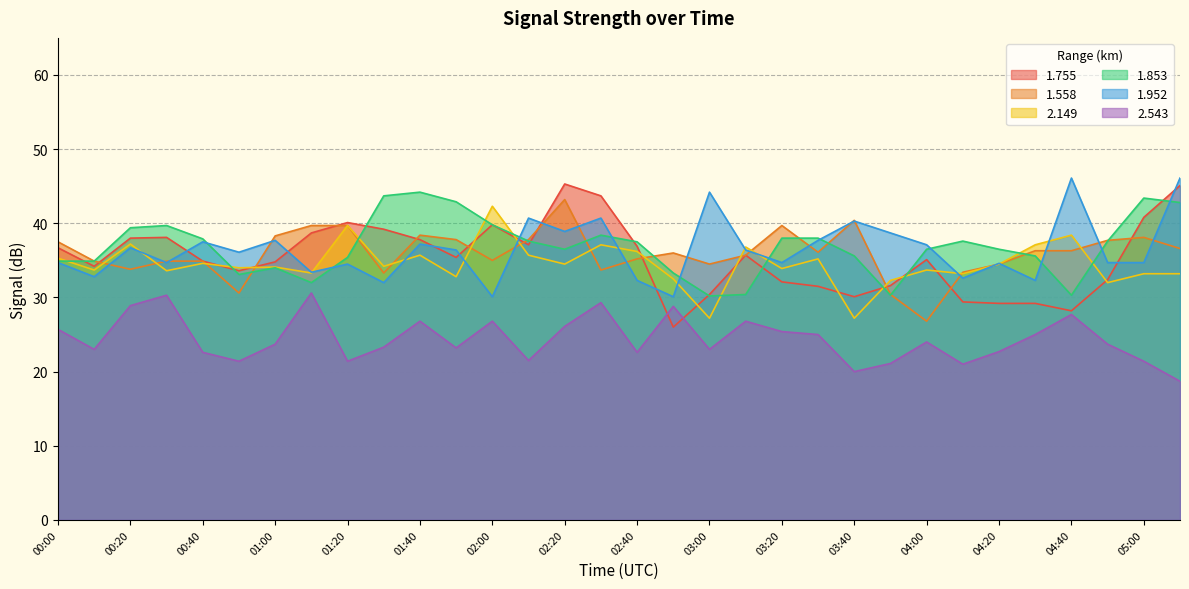

After their last crossing, which series has the higher values: 1.952 or 2.149?

1.952